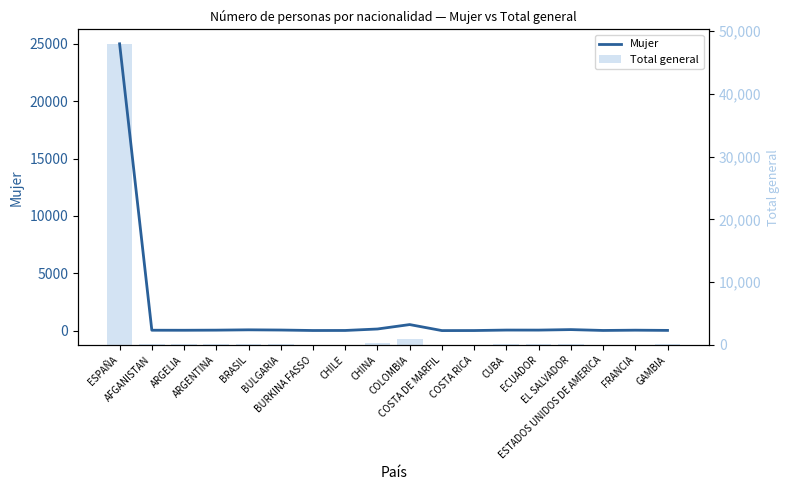

List the series in order of their peak value, lowest first.

Mujer, Total general